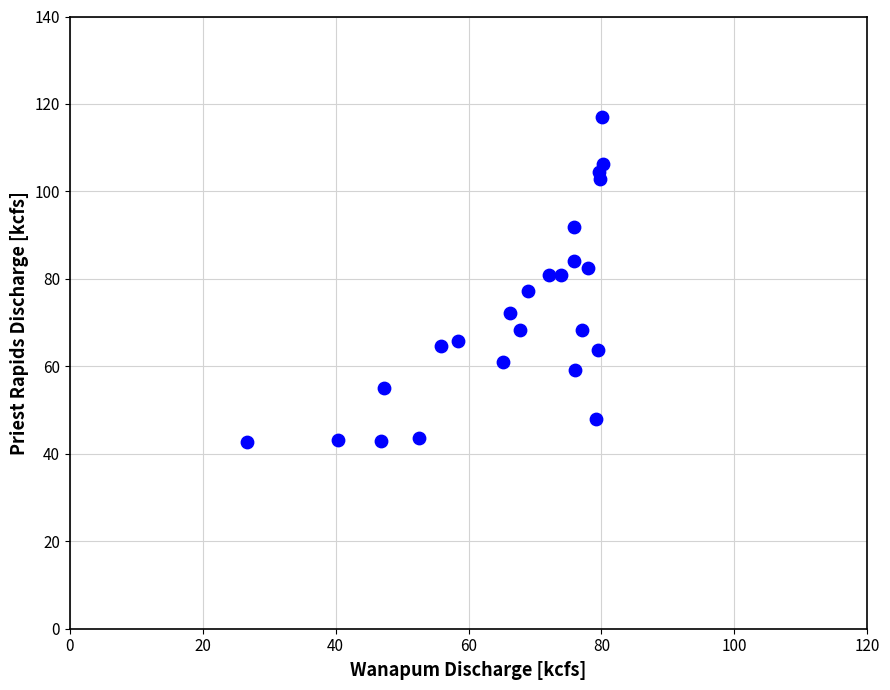

What is the range of Y values (max minus min)?

74.3